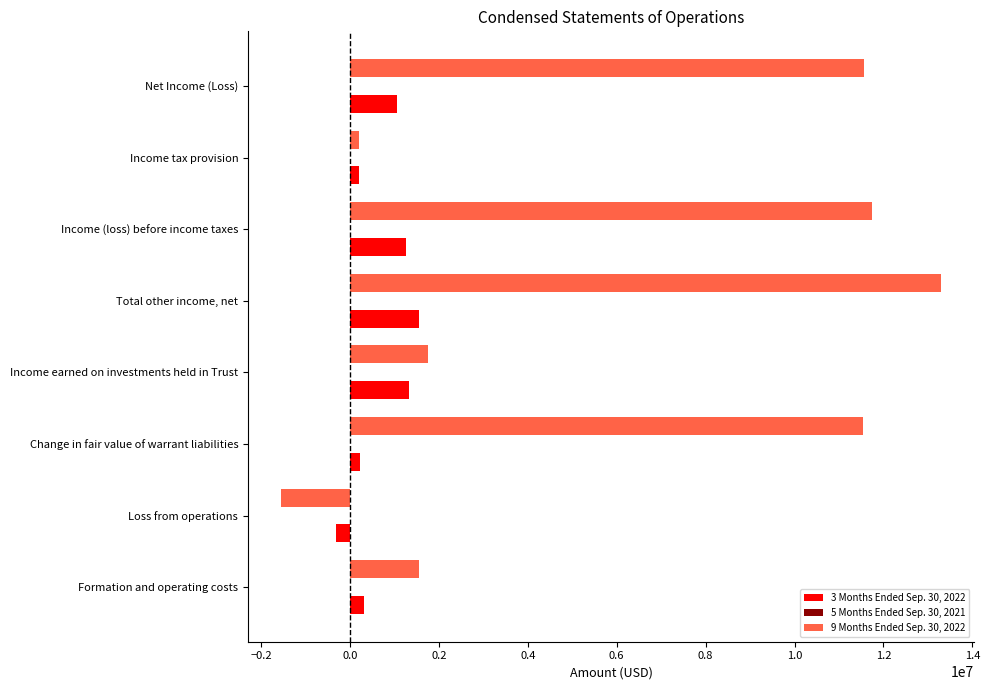

Is it true that 3 Months Ended Sep. 30, 2022 equals 522662 at Income (loss) before income taxes?

False